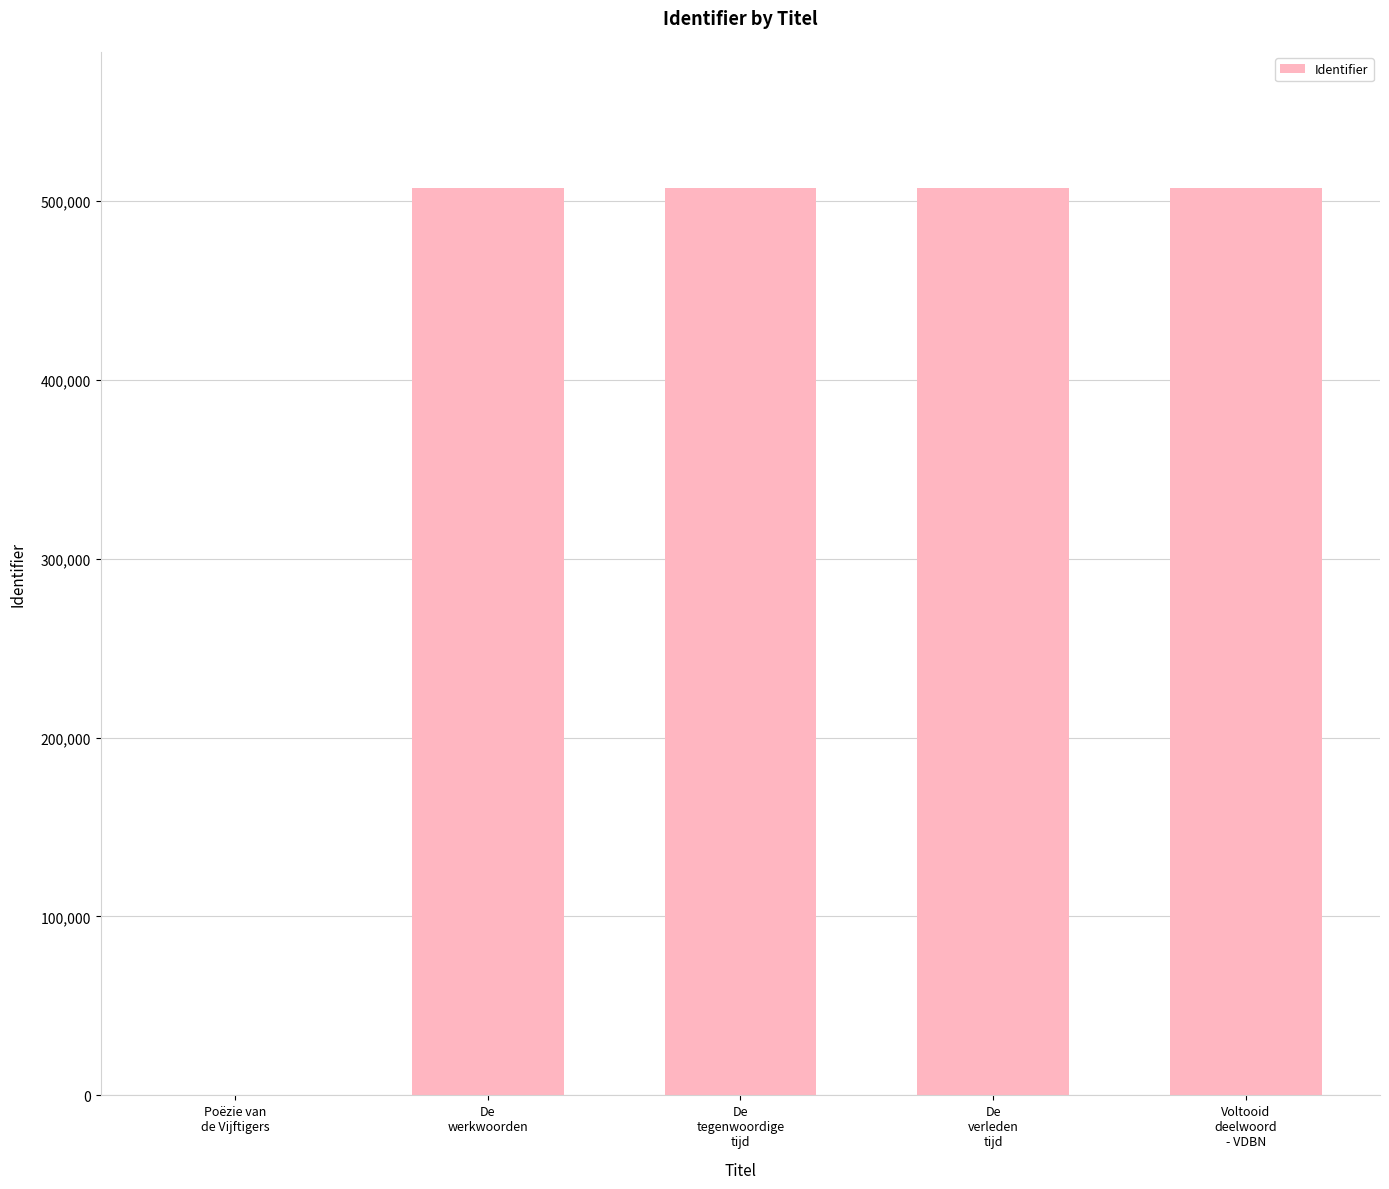

What is the greatest value displayed?

507144